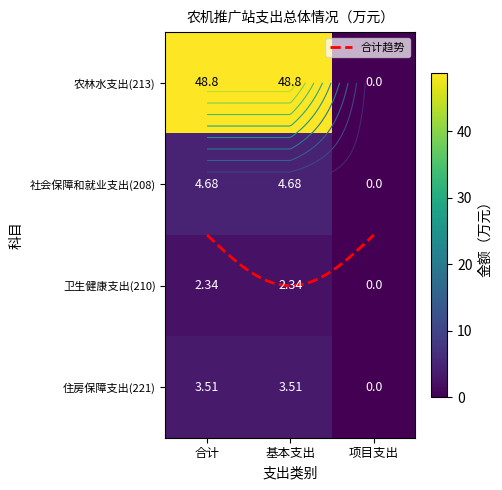

Rank the series at 合计 from highest to lowest value.

农林水支出(213), 社会保障和就业支出(208), 住房保障支出(221), 卫生健康支出(210)